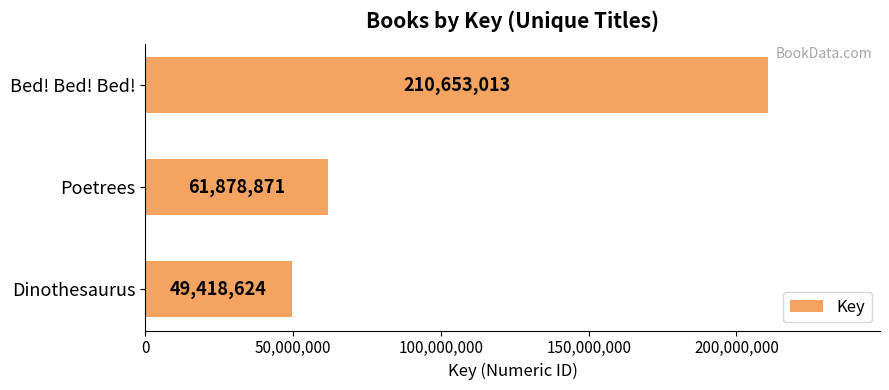

At which label is the value closest to 130035818?

Poetrees